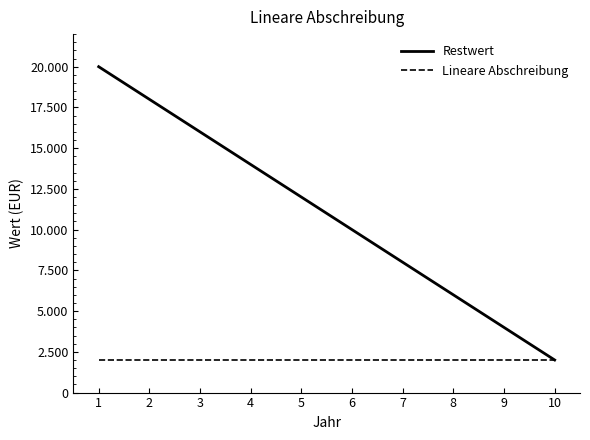

Which label corresponds to the smallest value in the chart?

10